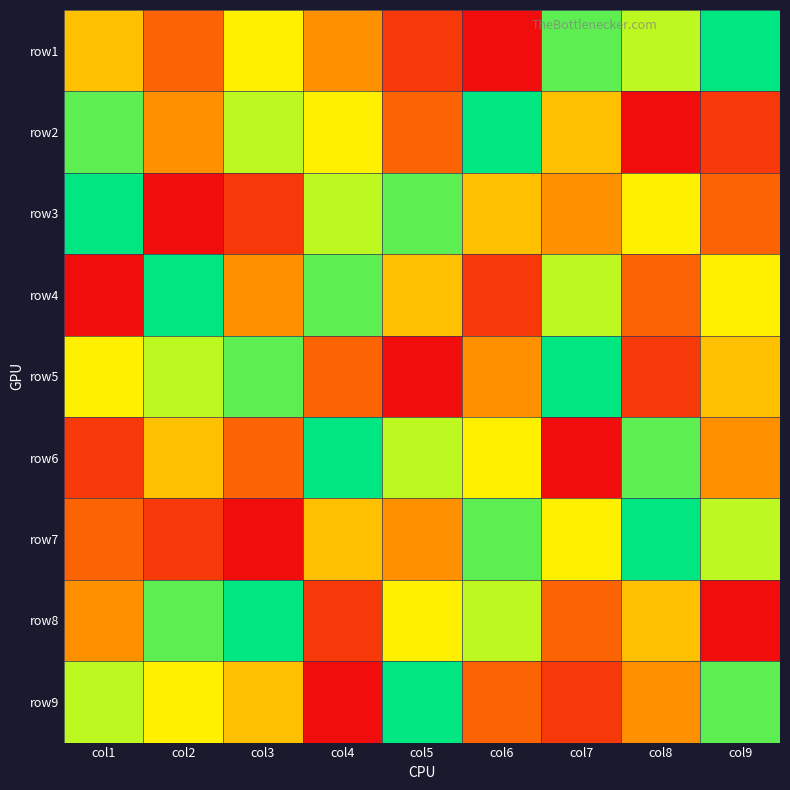

At col9, list the series in order from largest to smallest.

row1, row9, row7, row4, row5, row6, row3, row2, row8